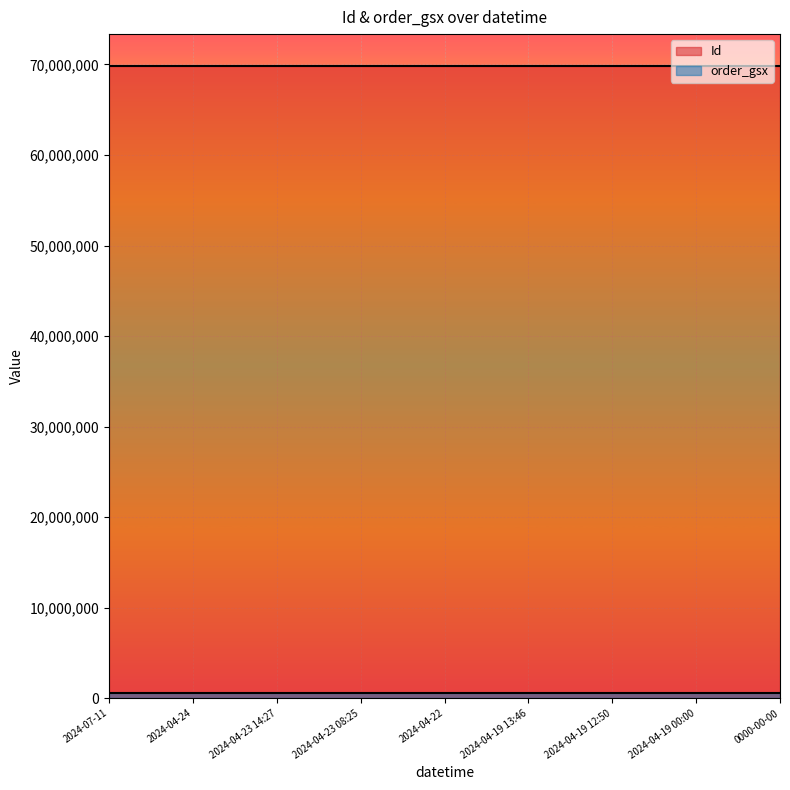

Reading left to right, list all the values displayed in this chart.

Id: 69862006	69862007	69862008	69862011	69862009	69862013	69862014	69862012	69862010
order_gsx: 570125	570125	570125	570125	570125	570125	570125	570125	570125